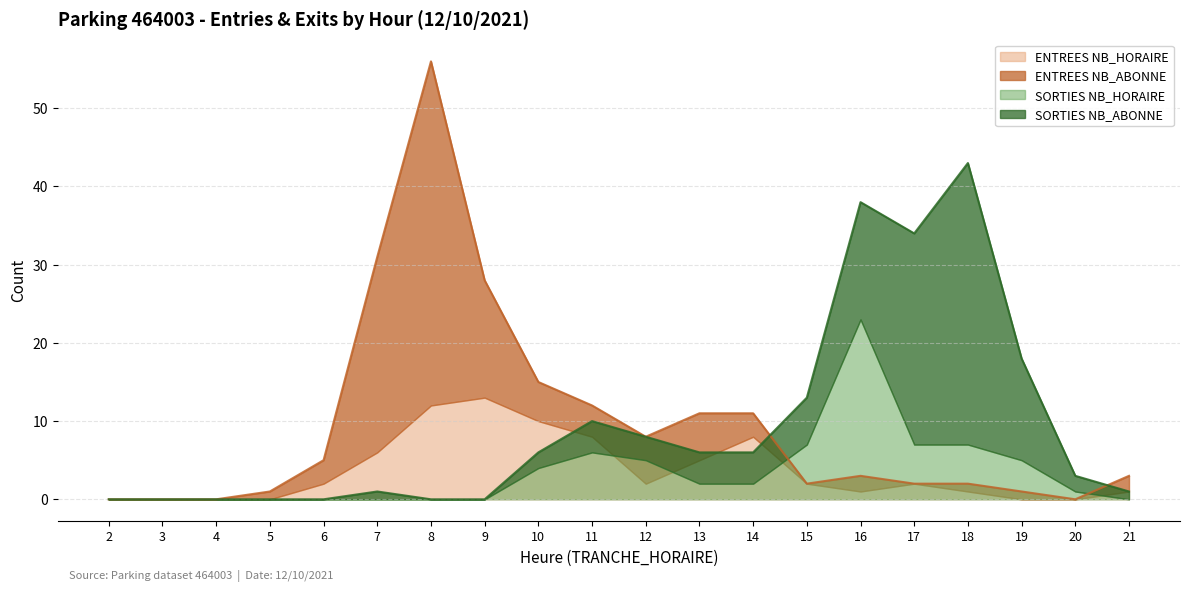

Reading left to right, list all the values displayed in this chart.

ENTREES NB_HORAIRE: 2=0	3=0	4=0	5=0	6=2	7=6	8=12	9=13	10=10	11=8	12=2	13=5	14=8	15=2	16=1	17=2	18=1	19=0	20=0	21=1
ENTREES NB_ABONNE: 2=0	3=0	4=0	5=1	6=3	7=25	8=44	9=15	10=5	11=4	12=6	13=6	14=3	15=0	16=2	17=0	18=1	19=1	20=0	21=2
SORTIES NB_HORAIRE: 2=0	3=0	4=0	5=0	6=0	7=0	8=0	9=0	10=4	11=6	12=5	13=2	14=2	15=7	16=23	17=7	18=7	19=5	20=1	21=0
SORTIES NB_ABONNE: 2=0	3=0	4=0	5=0	6=0	7=1	8=0	9=0	10=2	11=4	12=3	13=4	14=4	15=6	16=15	17=27	18=36	19=13	20=2	21=1